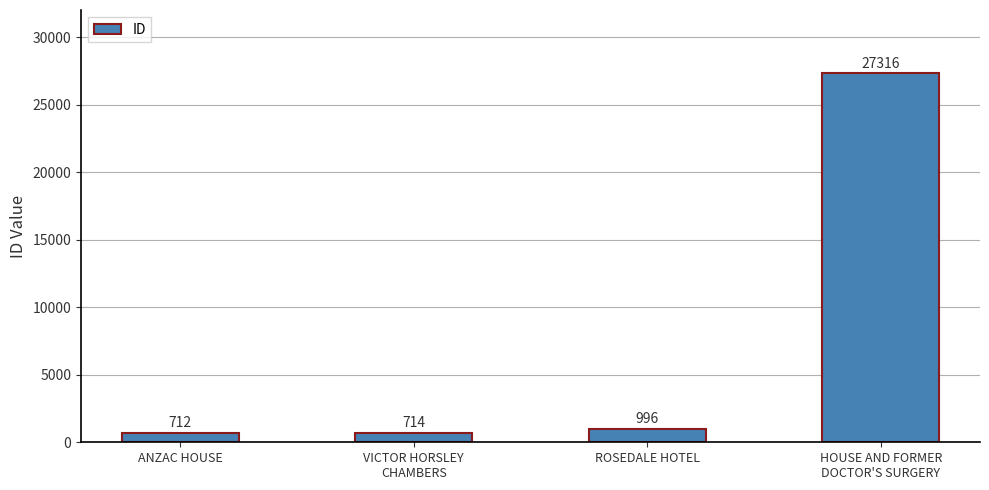

What position from the left is ANZAC HOUSE?

1